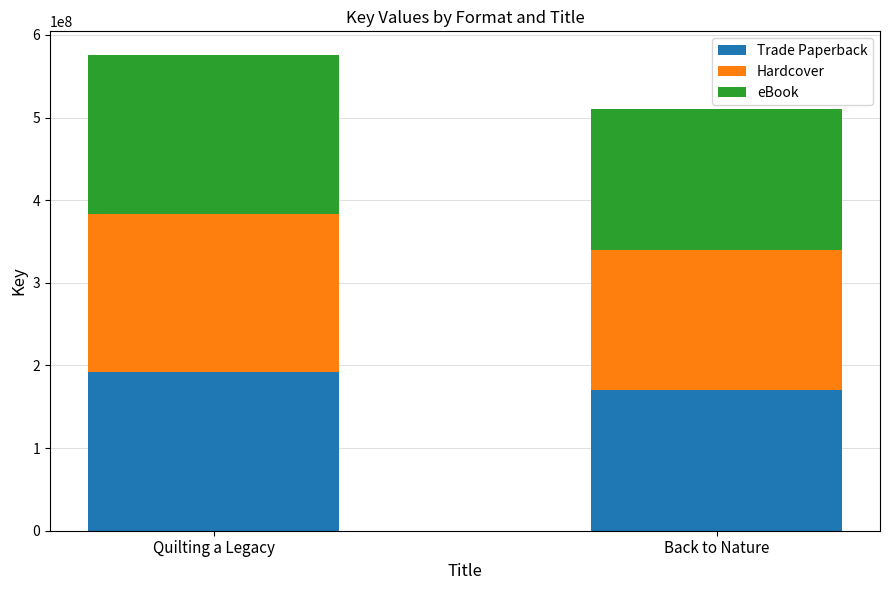

What is the minimum value for Trade Paperback?

170038986